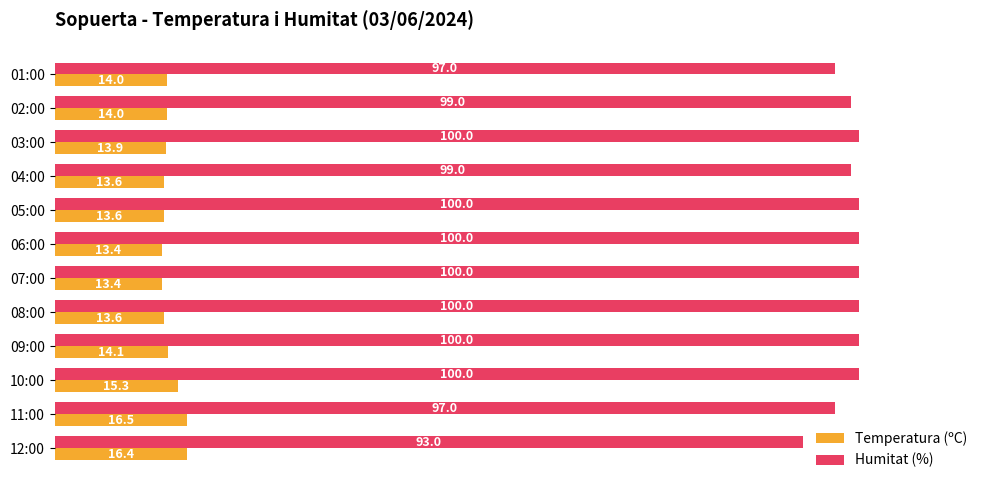

Between 10:00 and 01:00, which series saw the biggest shift?

Humitat (%)